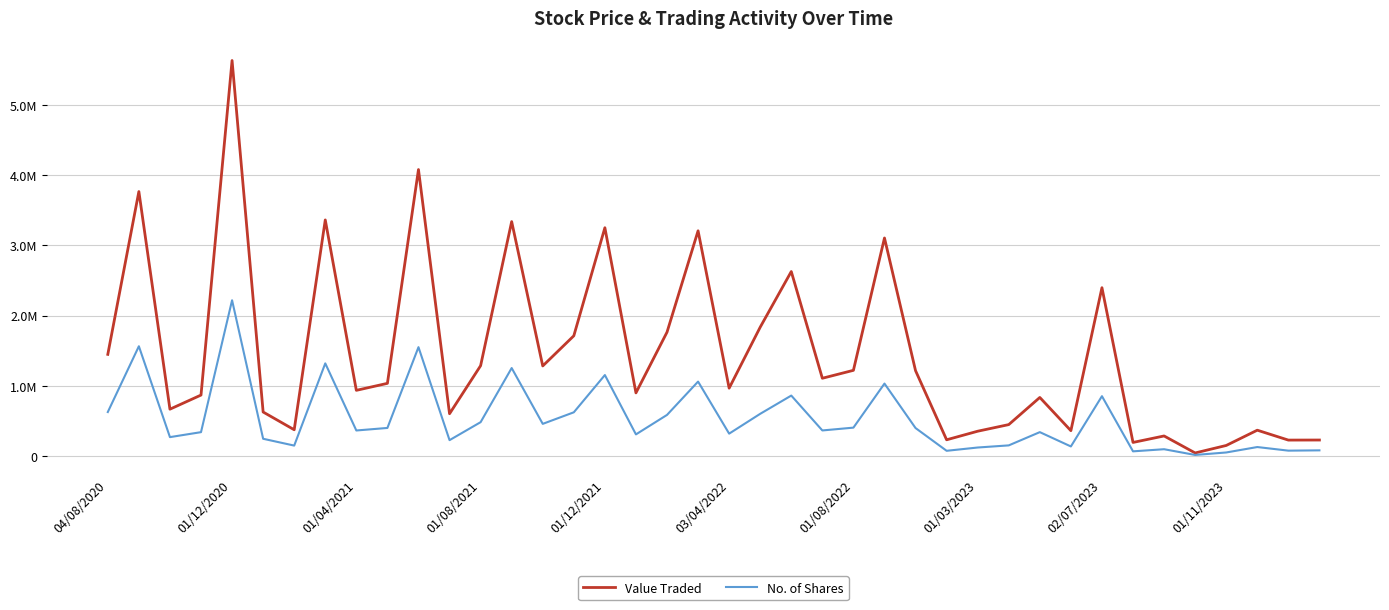

Does the chart display data point markers on the line(s)?

No